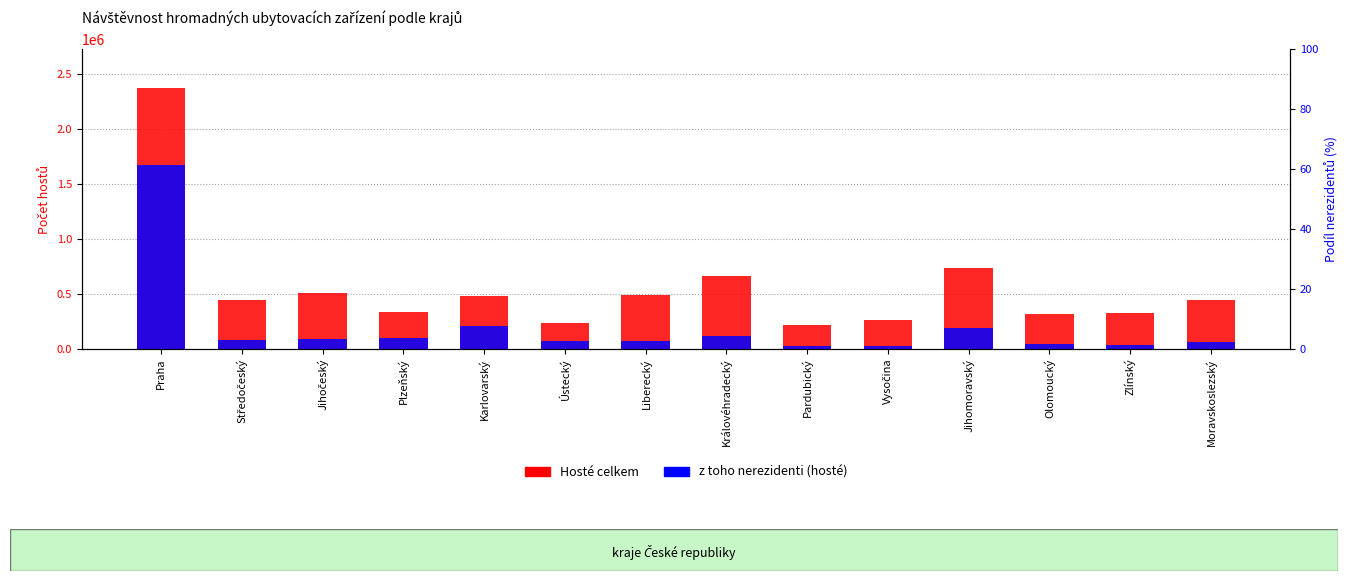

Rank the series at Plzeňský from lowest to highest value.

z toho nerezidenti, Hosté celkem